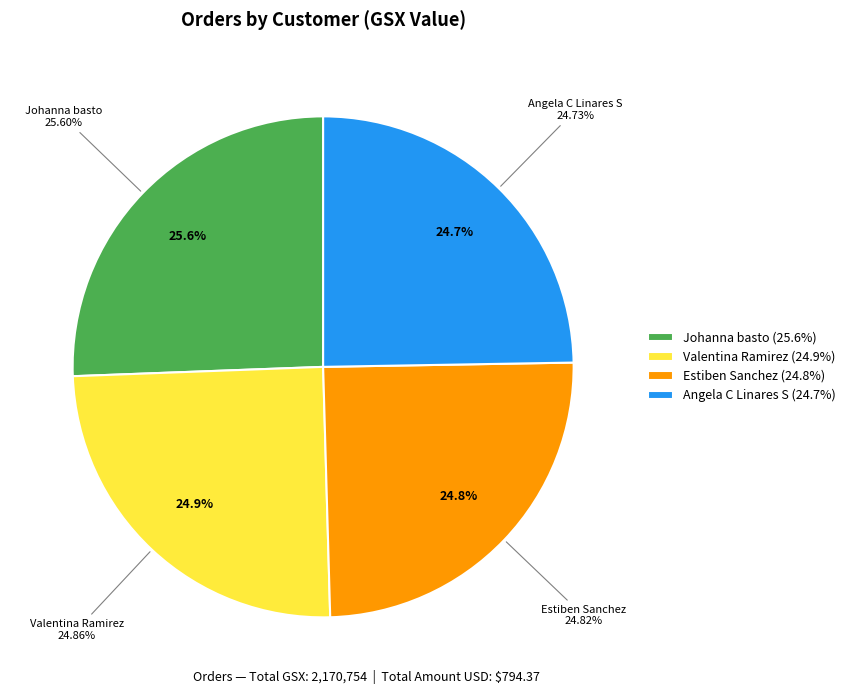

To the nearest percent, what is the difference between the largest and smallest slice percentages?

1%